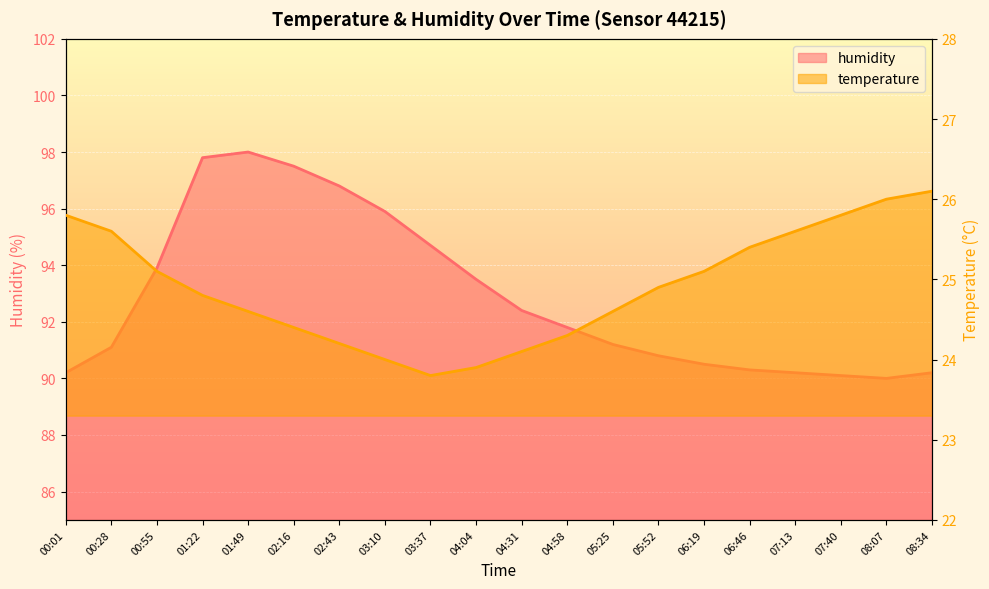

Which label corresponds to the smallest value in the chart?

03:37